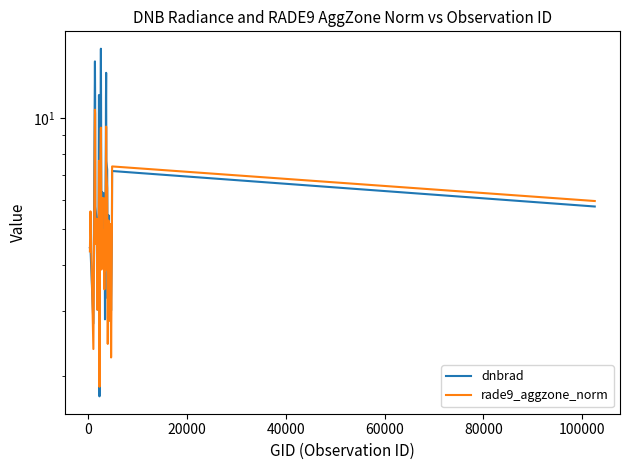

What is the average value of the rade9_aggzone_norm series?

5.4